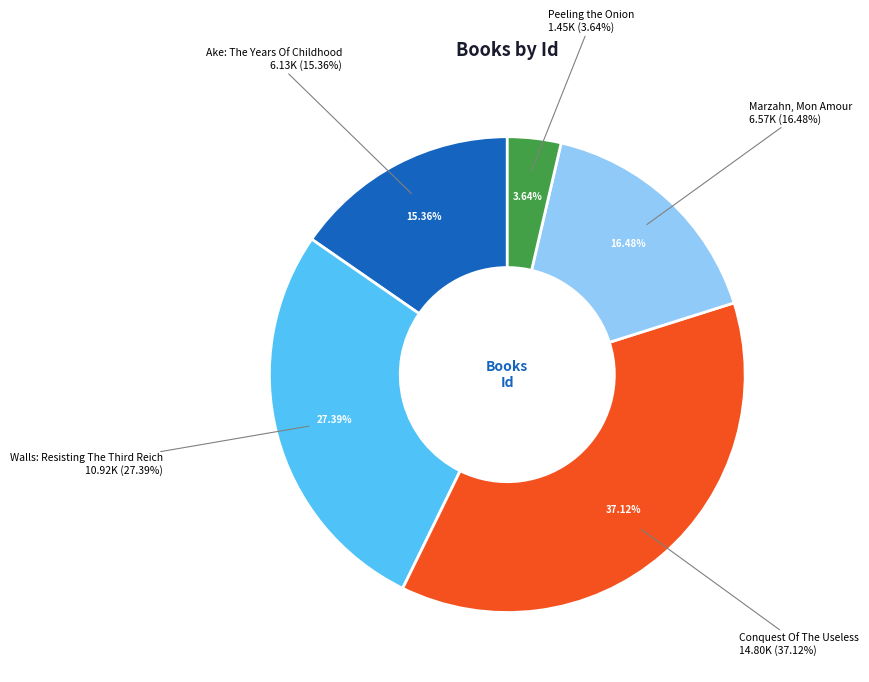

Which category has the biggest portion of the pie?

Conquest Of The Useless